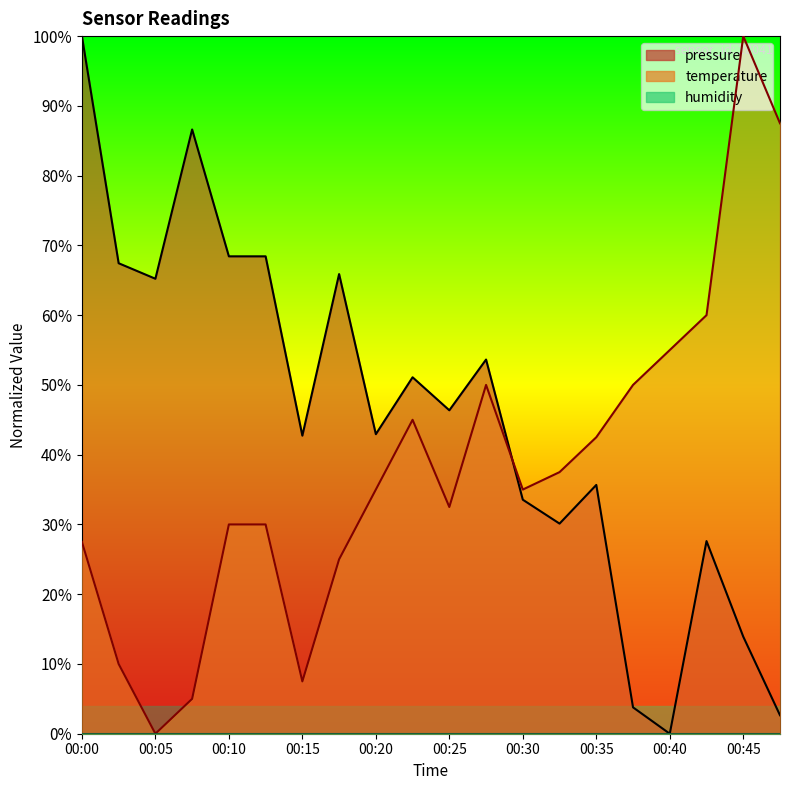

What is the value of the temperature point at the 7th from the left?

7.5